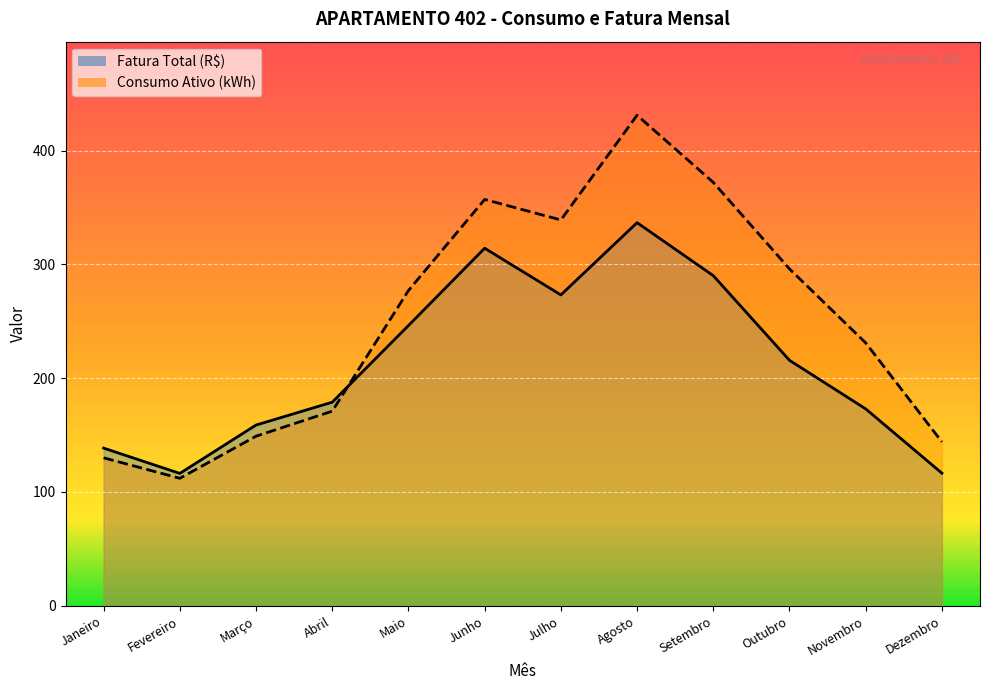

At which label is Fatura Total (R$) closest to 226?

Outubro